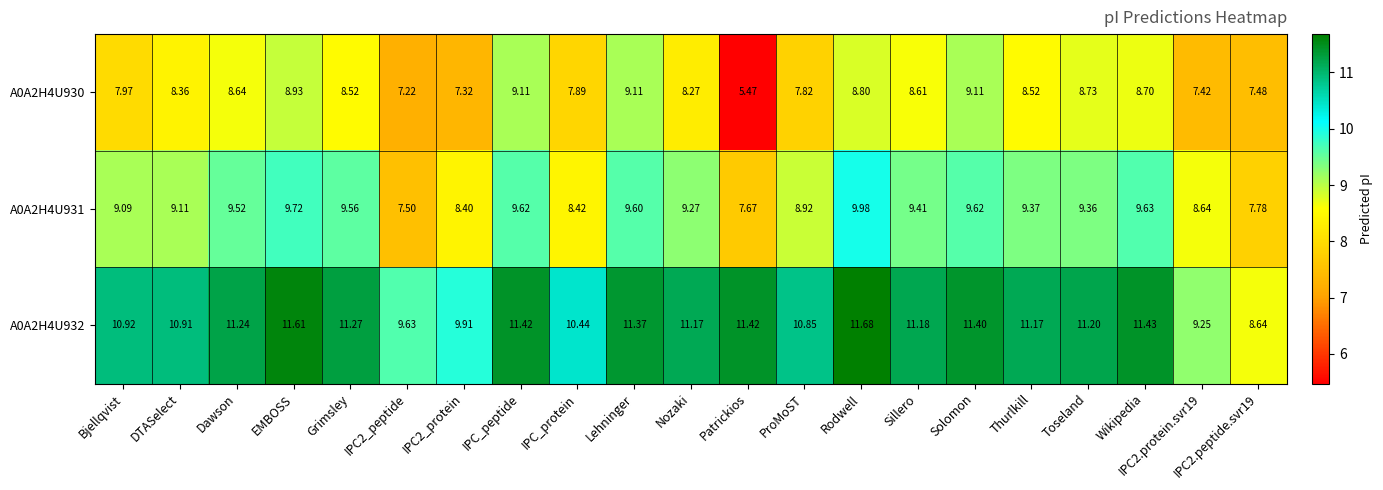

At which label does A0A2H4U932 first exceed 11?

Dawson